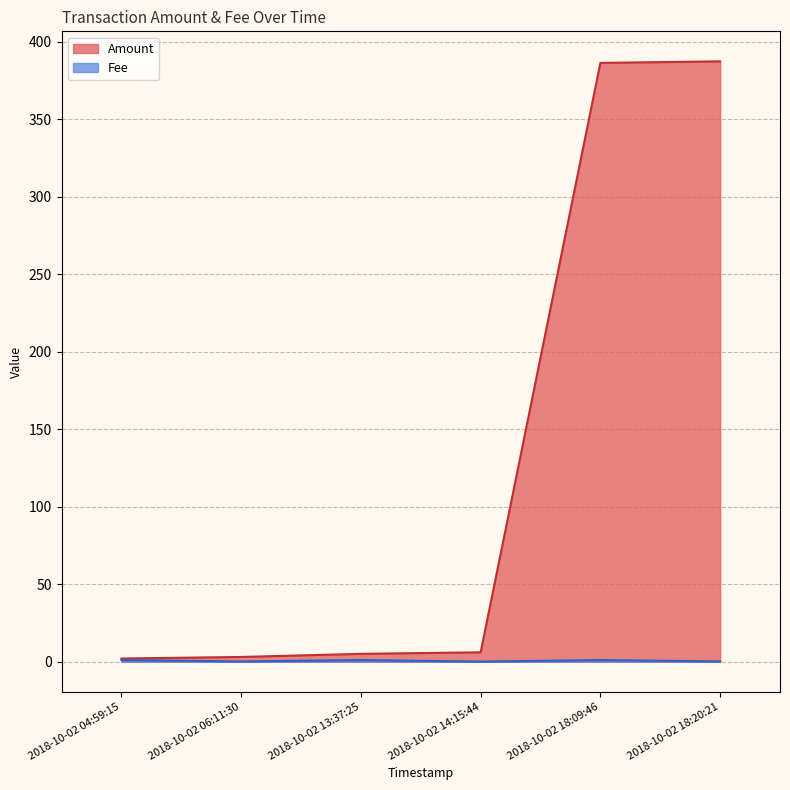

Rank the categories by Amount value from lowest to highest.

2018-10-02 04:59:15, 2018-10-02 06:11:30, 2018-10-02 13:37:25, 2018-10-02 14:15:44, 2018-10-02 18:09:46, 2018-10-02 18:20:21